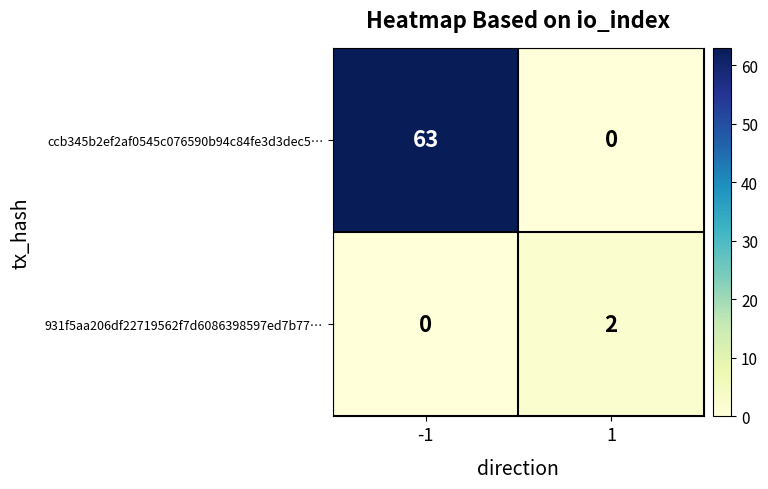

At how many categories does at least one series exceed 40?

1